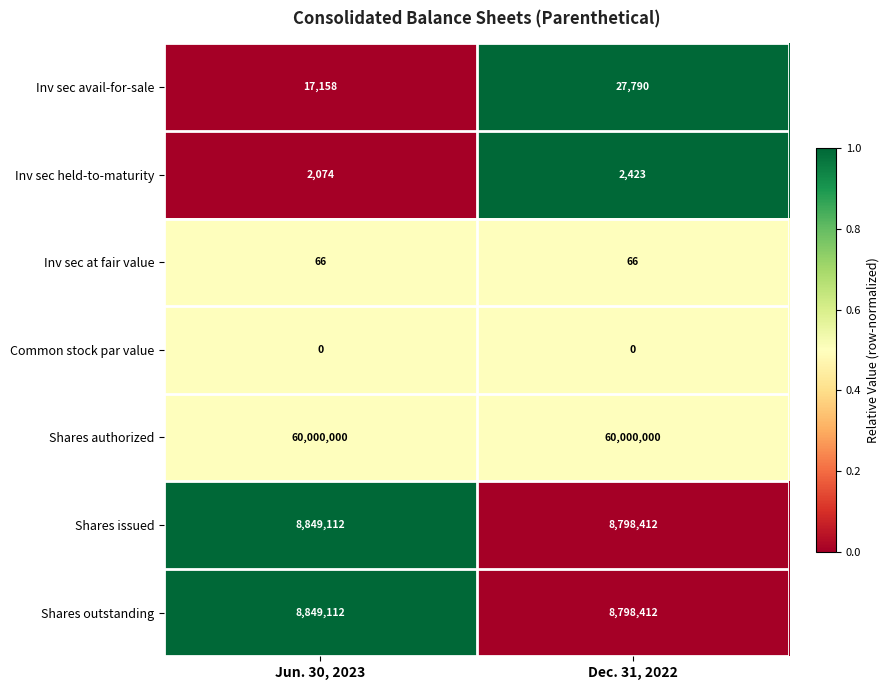

At which category is the sum across all series the highest?

Jun. 30, 2023